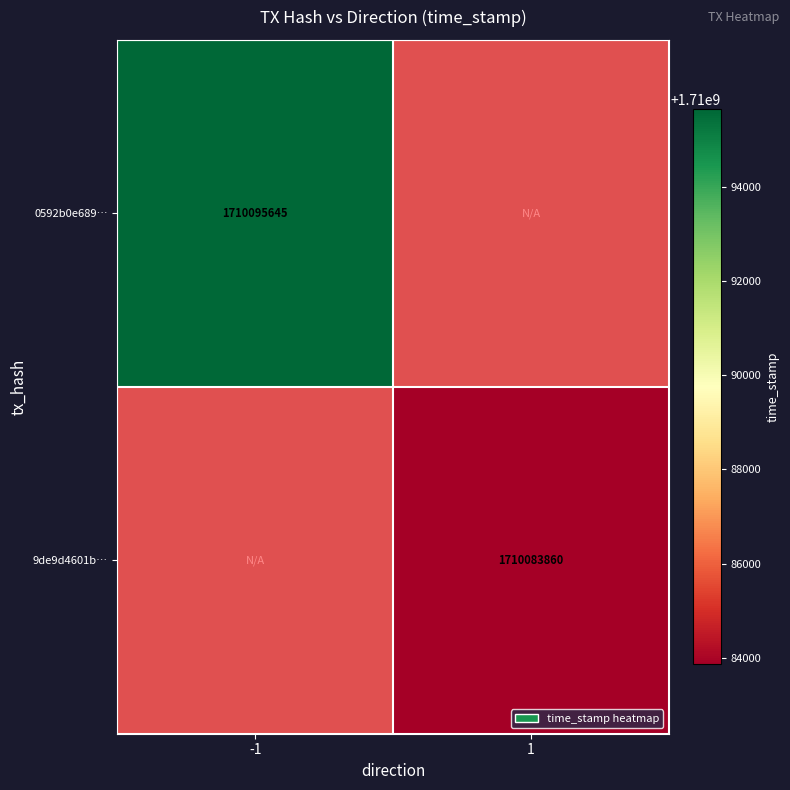

The value of 0592b0e689… at -1 is 623734301. True or false?

False